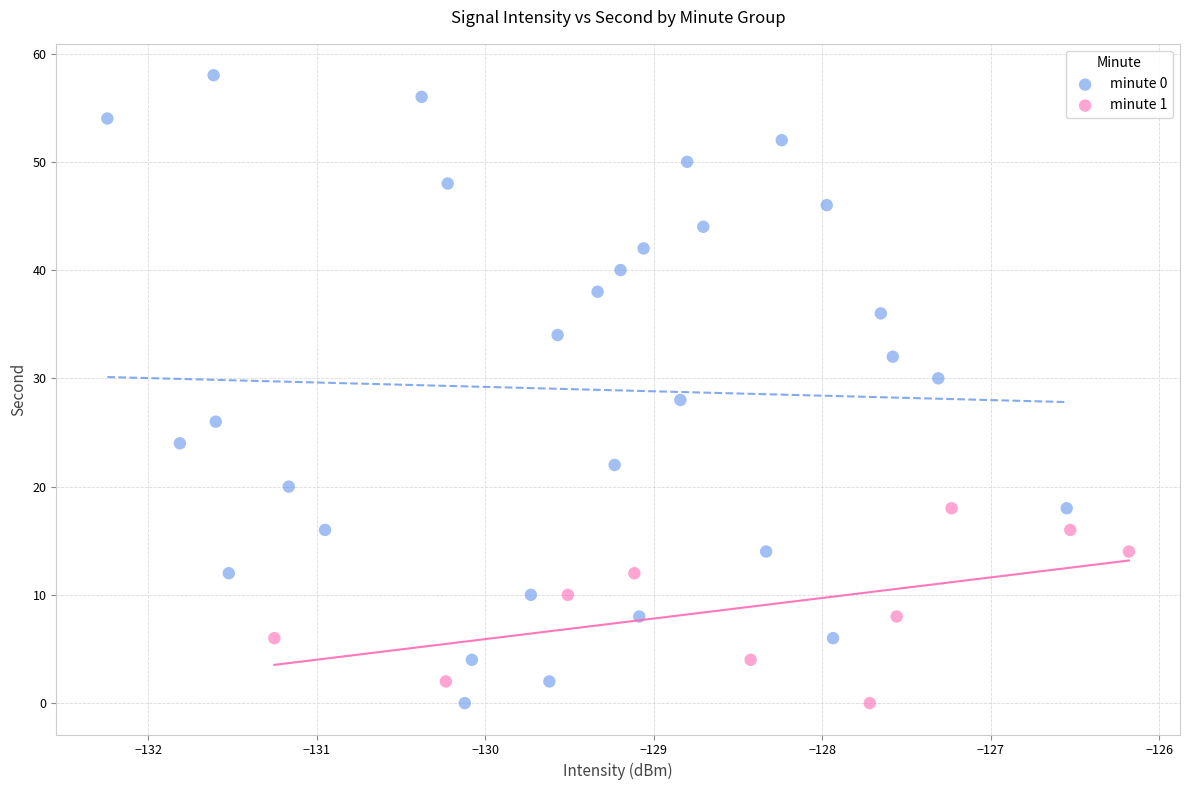

Which series reaches the maximum Y coordinate?

minute 0